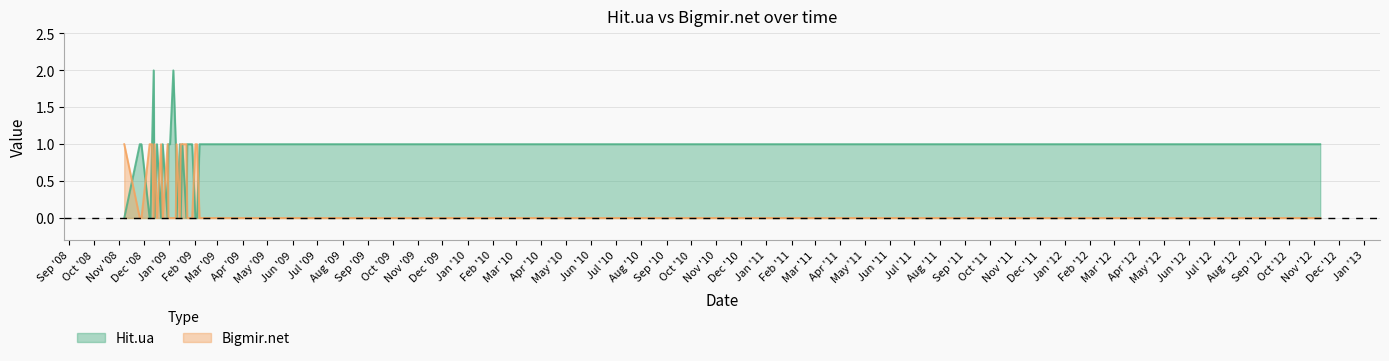

At how many categories does at least one series exceed 0?

35